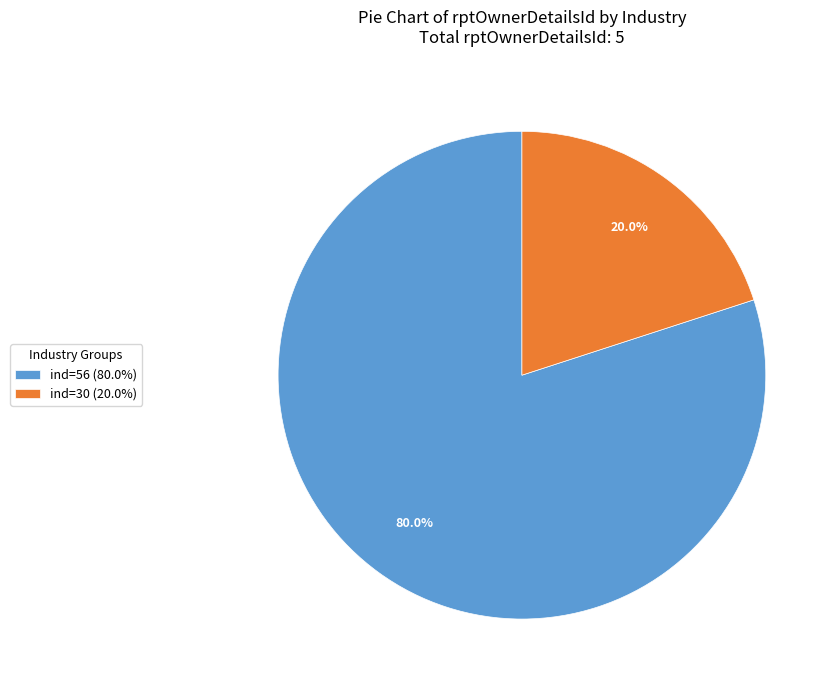

To the nearest percent, what is the average slice percentage?

50%